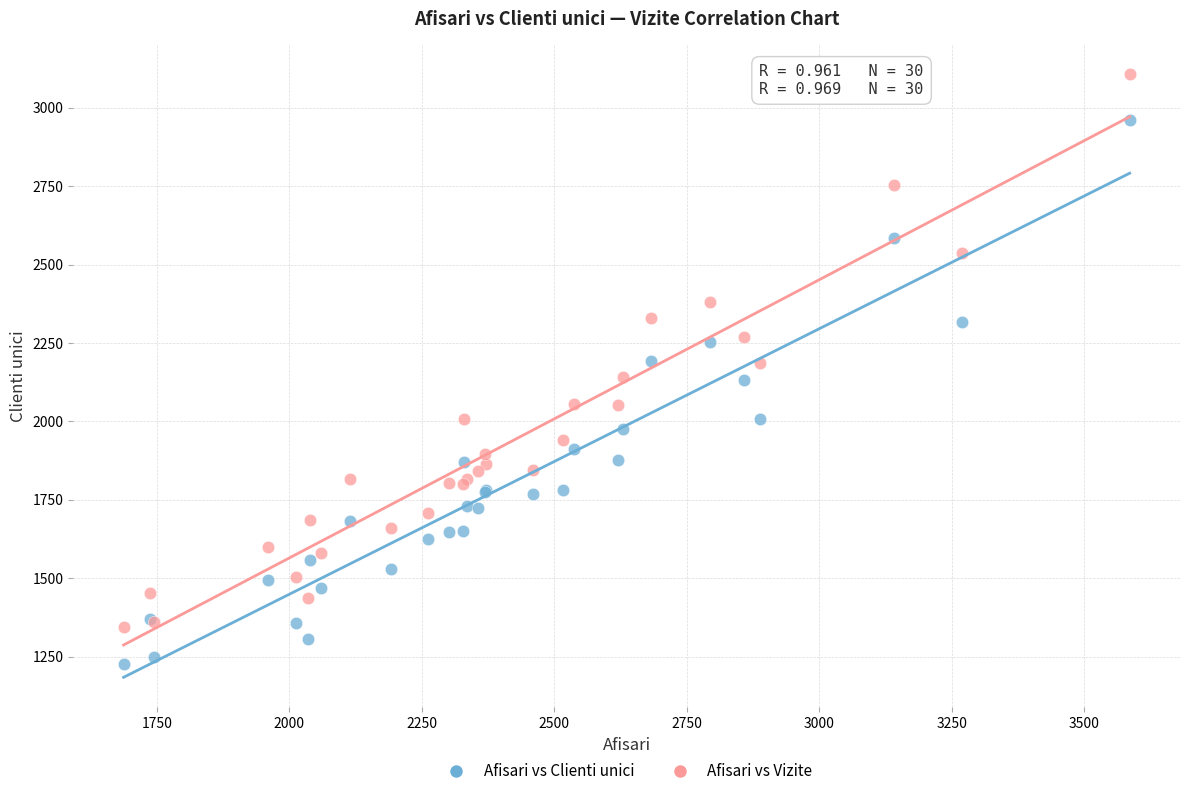

Which series has the widest spread of Y values?

Afisari vs Vizite